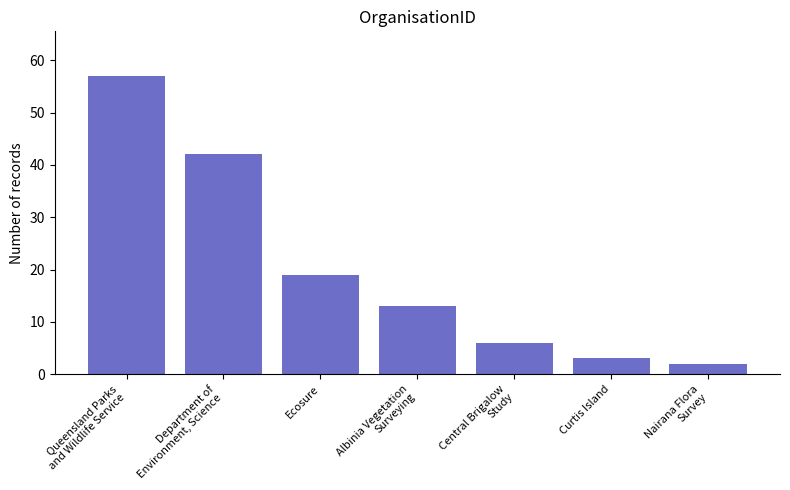

List the labels in order of value, smallest first.

Nairana Flora
Survey, Curtis Island, Central Brigalow
Study, Albinia Vegetation
Surveying, Ecosure, Department of
Environment, Science, Queensland Parks
and Wildlife Service